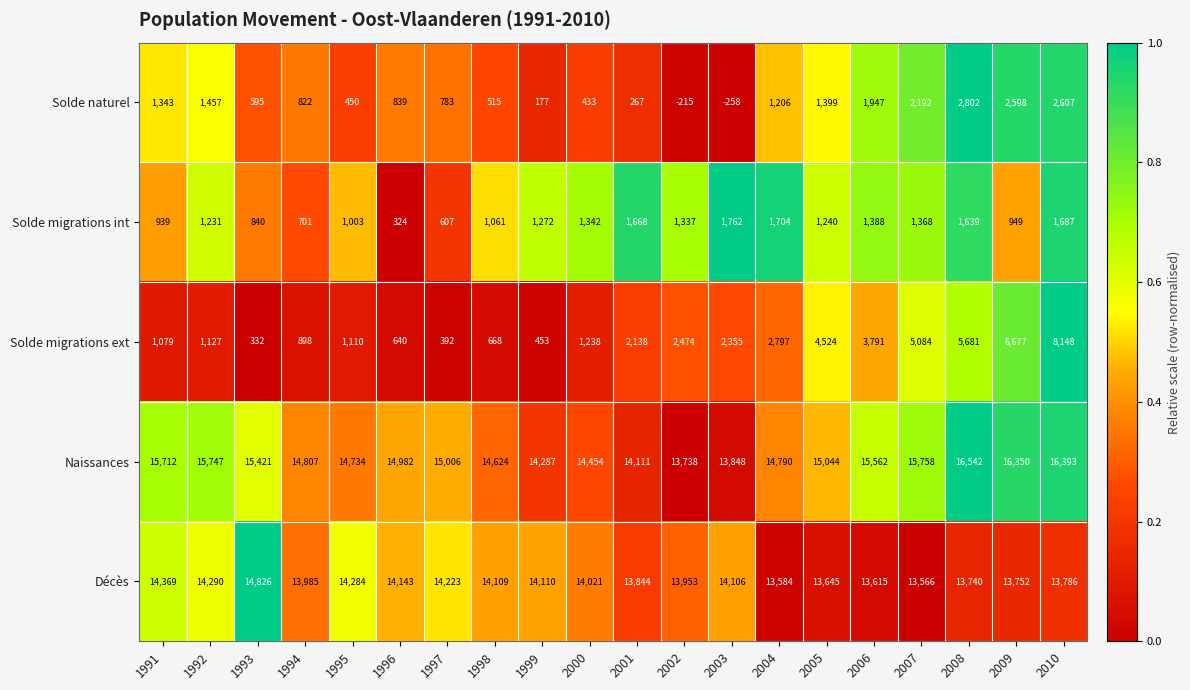

What is the greatest value displayed?

16542